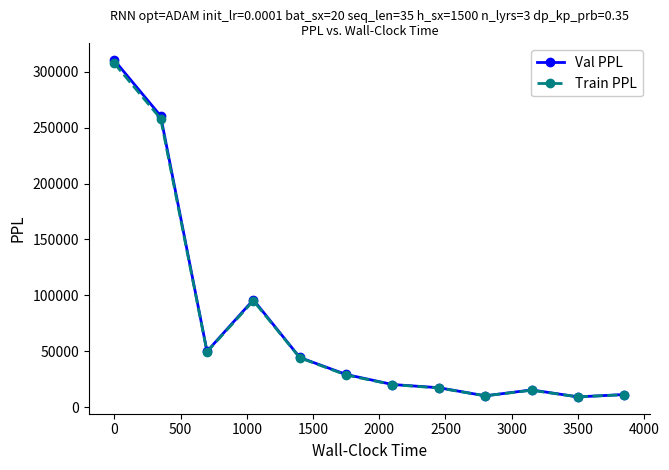

Does the chart have visible grid lines?

No